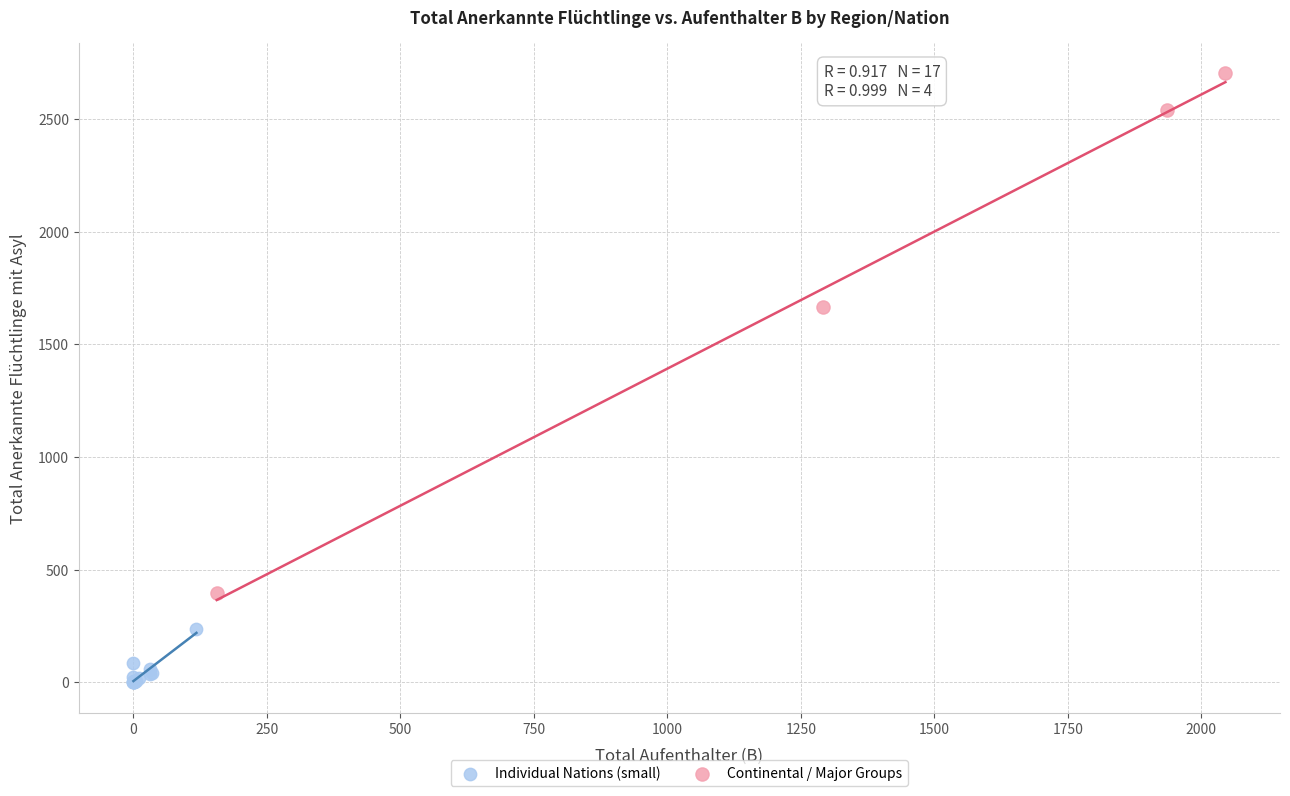

Which series contains the lowest Y value?

Individual Nations (small)